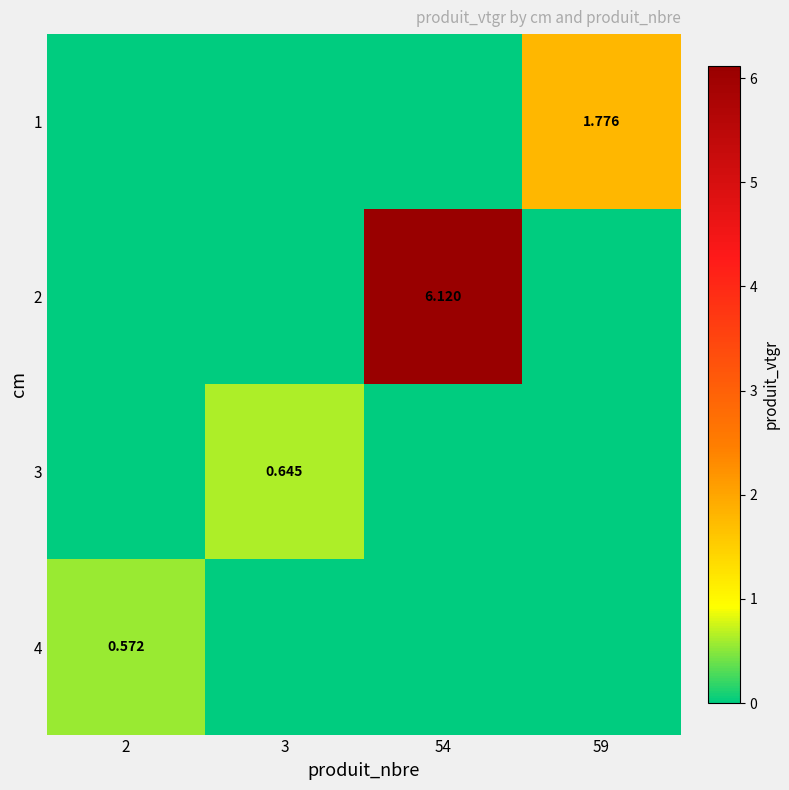

Rank the categories by 2 value from lowest to highest.

2, 3, 59, 54